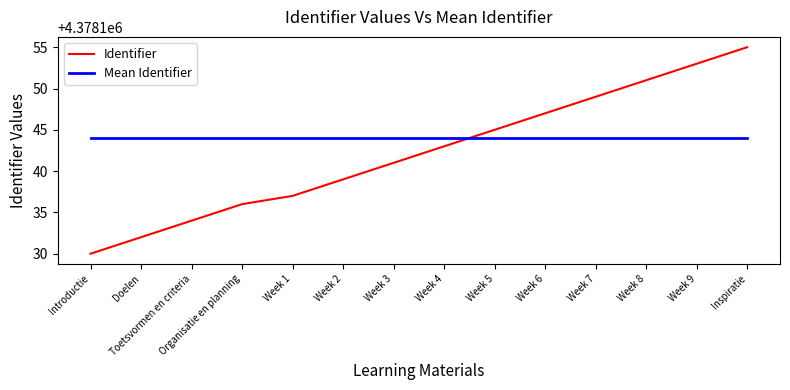

The value of Mean Identifier at Week 2 is 4378144. True or false?

True